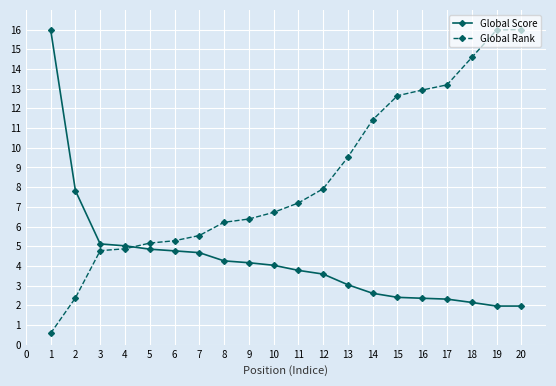

True or false: Global Score and Global Rank cross at least once.

True